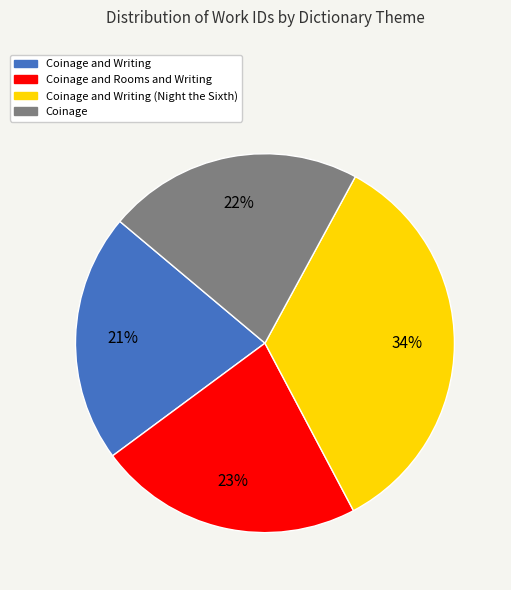

How many segments does this pie chart have?

4